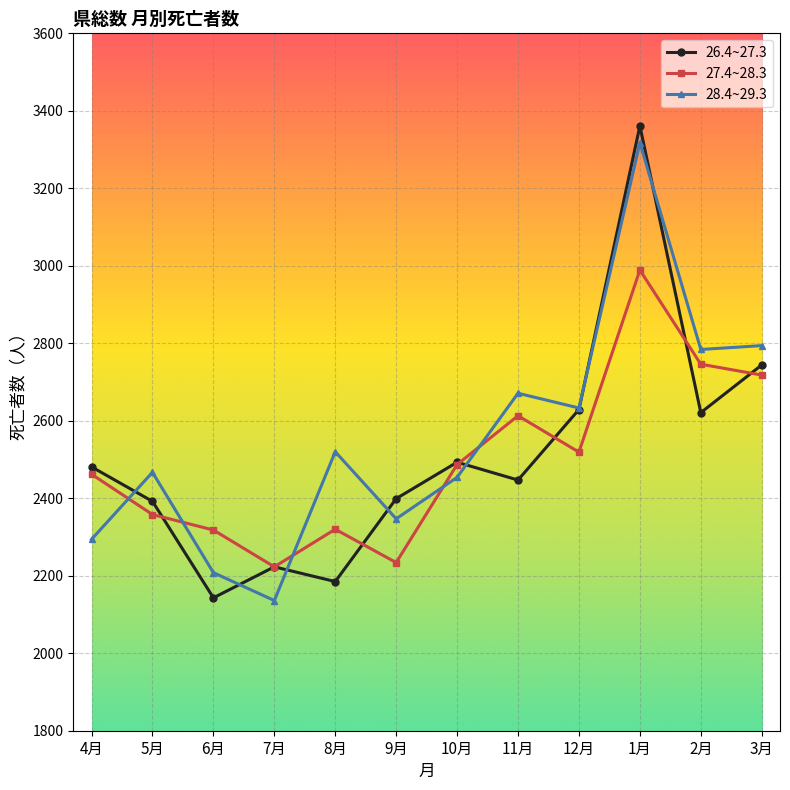

What is the greatest value displayed?

3361